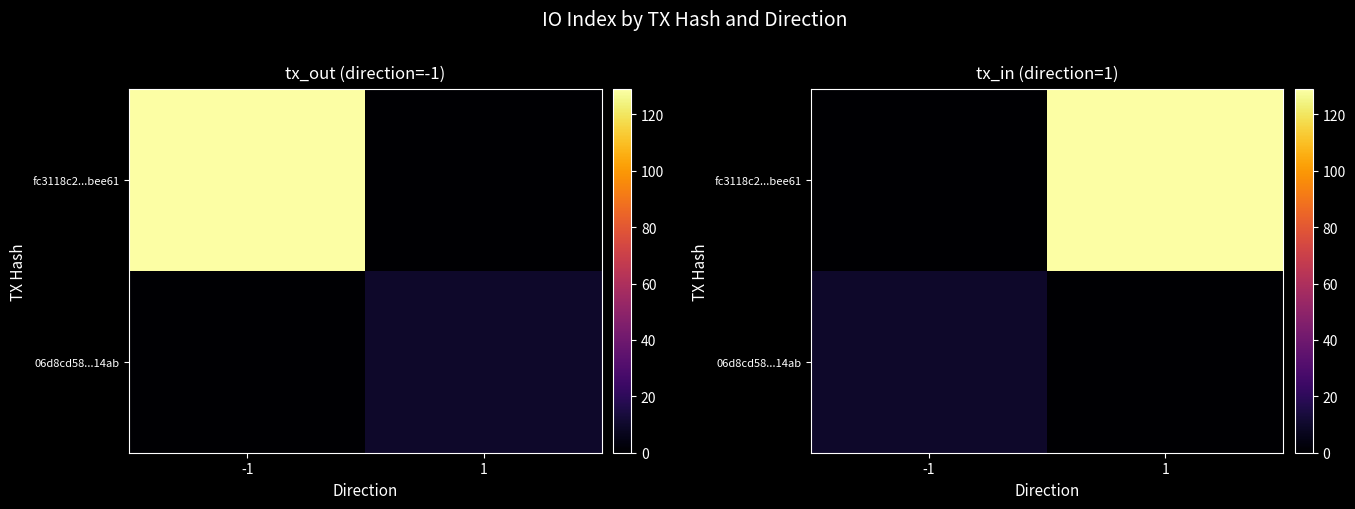

What is the average value of the fc3118c2...bee61 series?

64